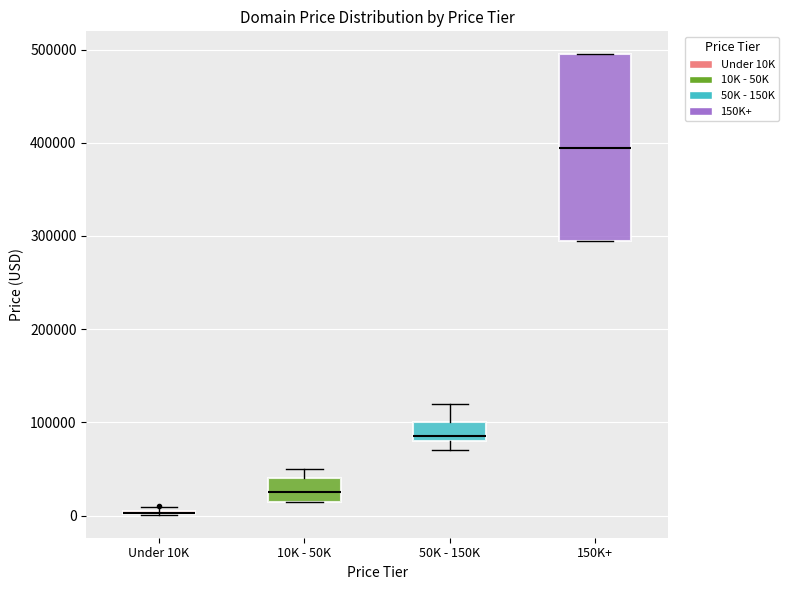

Comparing the boxes themselves (not the whiskers), which one is the tallest?

150K+